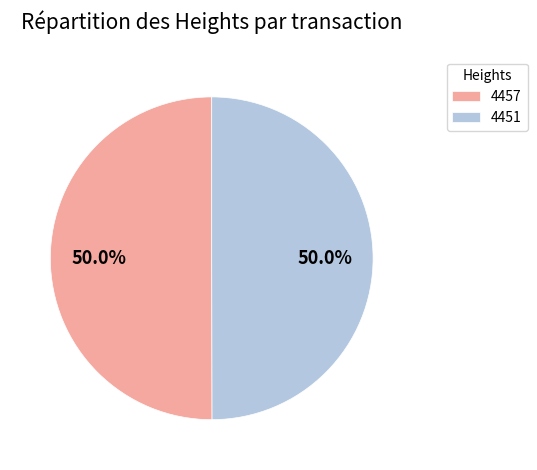

To the nearest percent, what is the average slice percentage?

50%